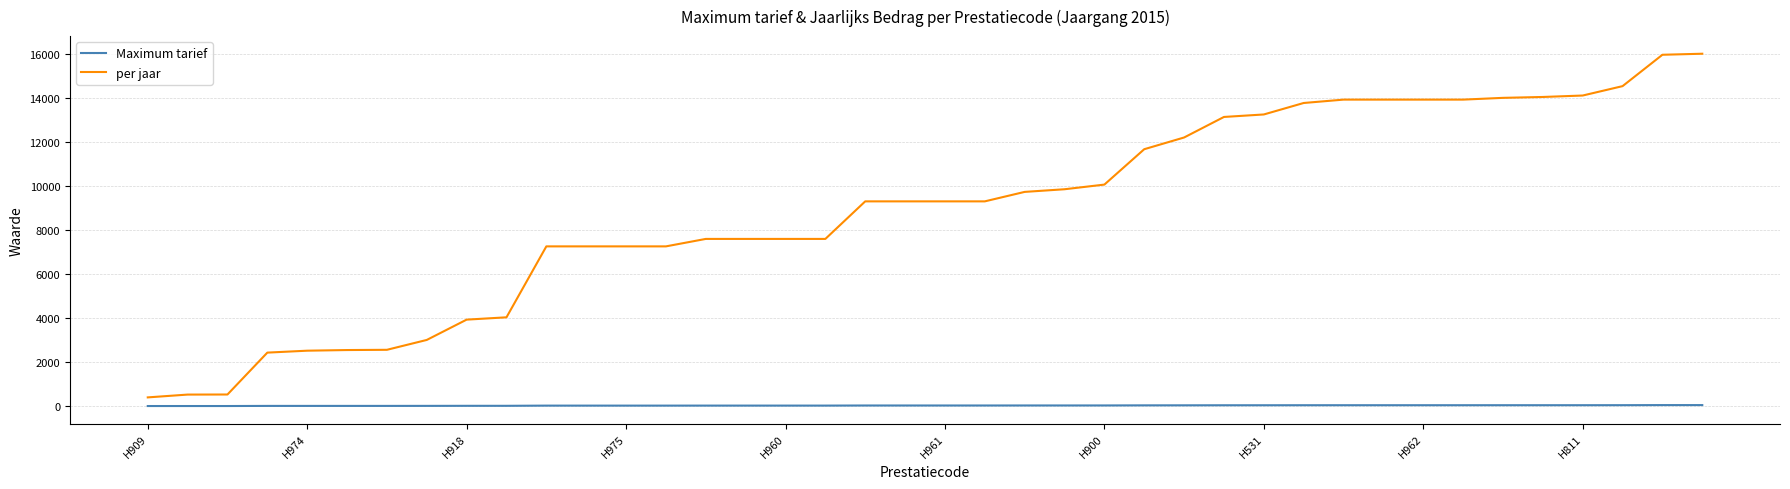

Which series has the largest range (max minus min)?

per jaar